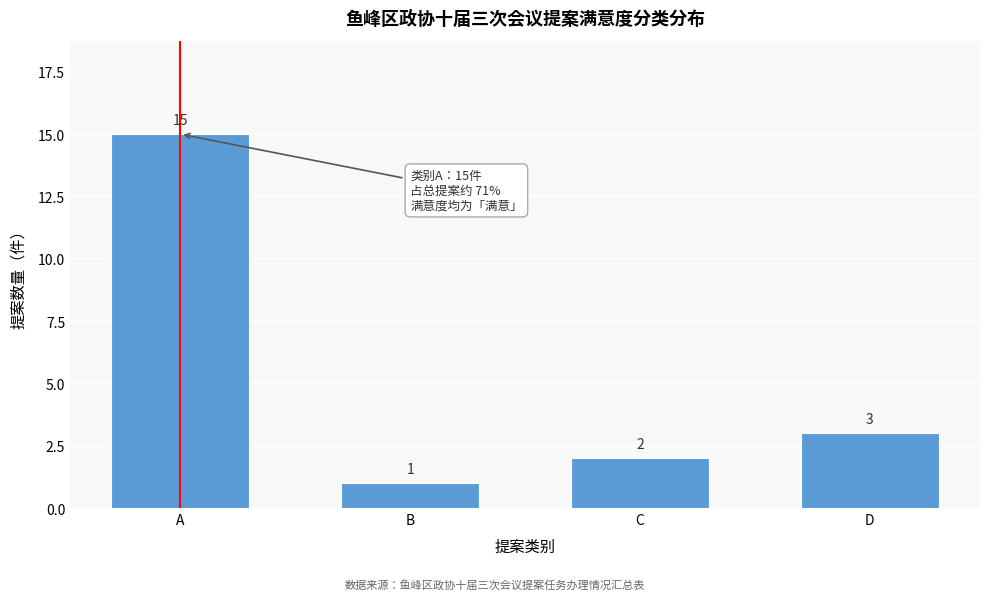

Reading left to right, what are all the values shown in this chart?

15	1	2	3